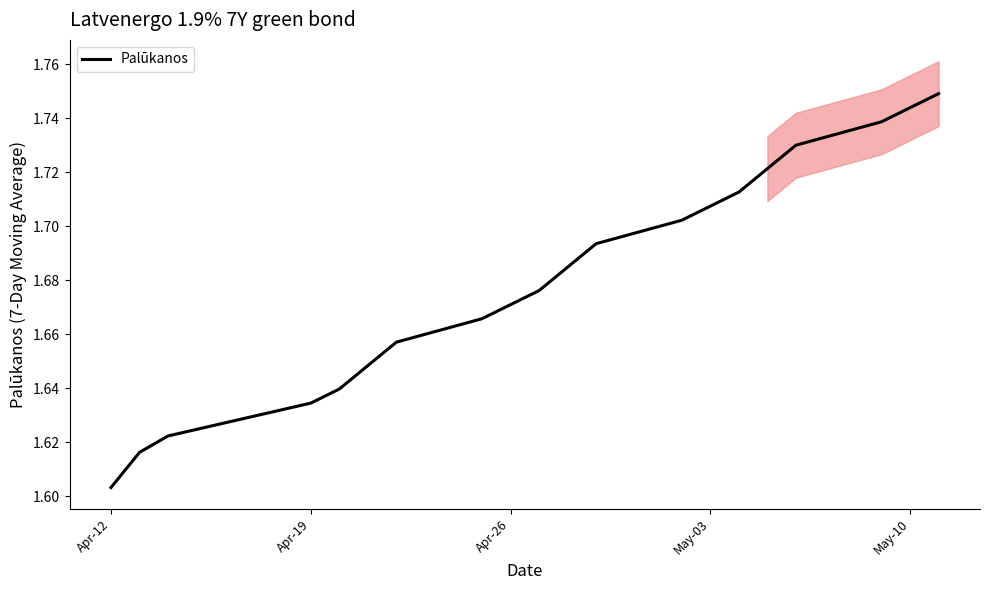

What is the difference between the second highest and second lowest values?

0.1